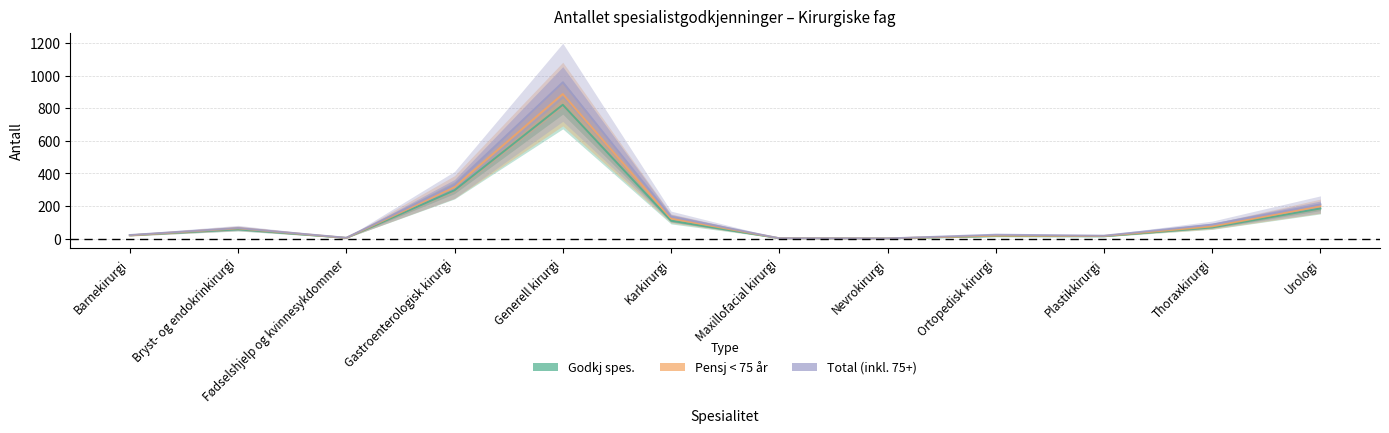

At which category is the sum across all series the highest?

Generell kirurgi